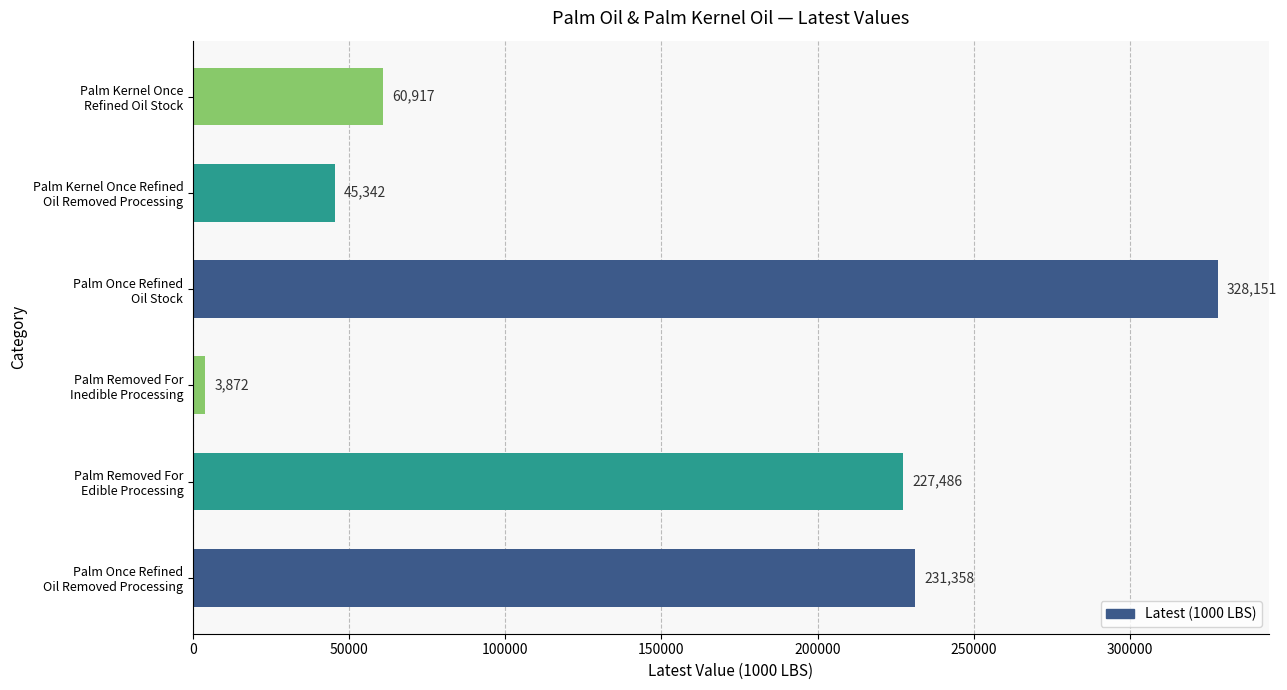

Reading bottom to top, what are all the values shown in this chart?

231358	227486	3872	328151	45342	60917